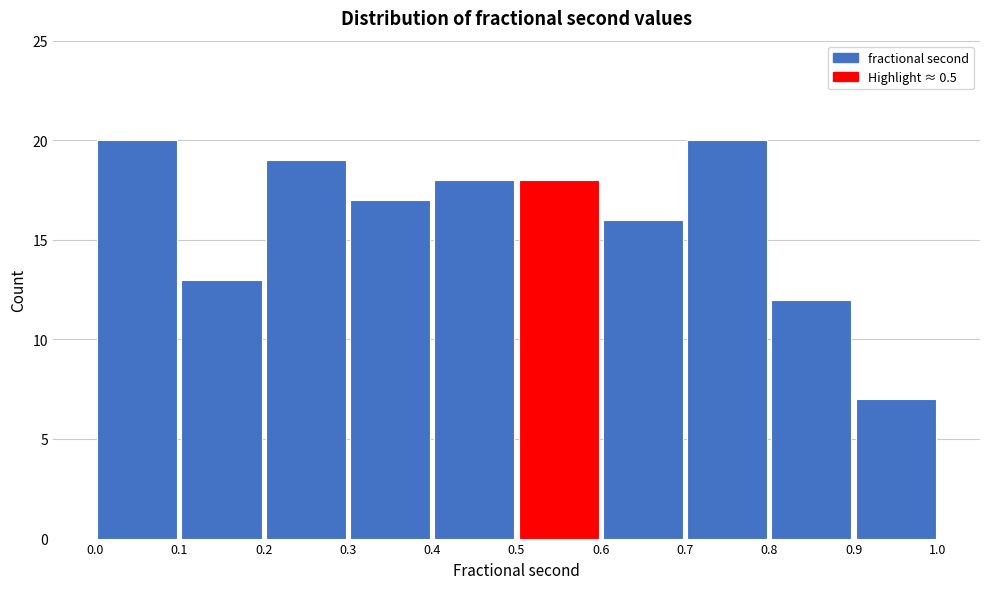

Reading left to right, transcribe this chart: for each bar, give the range it covers on the x-axis and its height. The values are not printed on the chart, so give them approximately, as read against the axis.

0.0 to 0.1: 20
0.1 to 0.2: 13
0.2 to 0.3: 19
0.3 to 0.4: 17
0.4 to 0.5: 18
0.5 to 0.6: 18
0.6 to 0.7: 16
0.7 to 0.8: 20
0.8 to 0.9: 12
0.9 to 1.0: 7